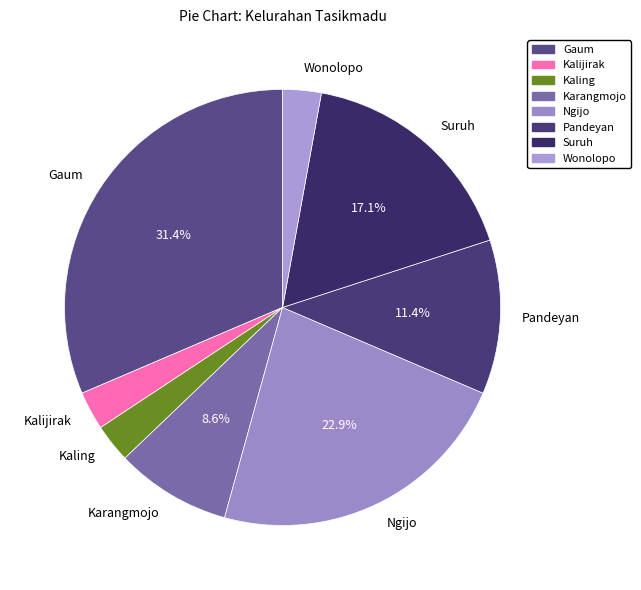

Approximately how many times larger is the value at Ngijo compared to Suruh?

1.3